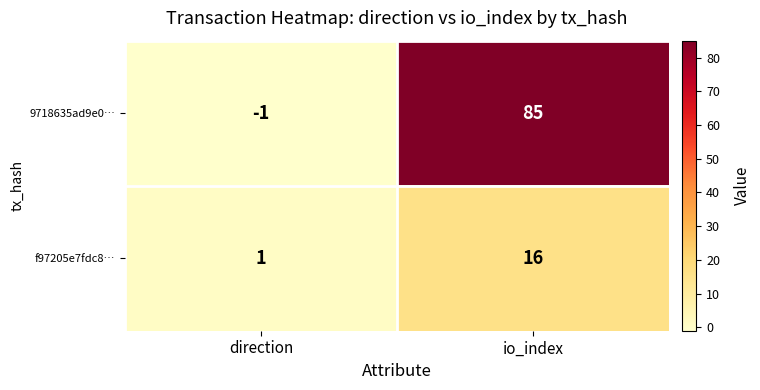

The value of f97205e7fdc8… at io_index is 16. True or false?

True